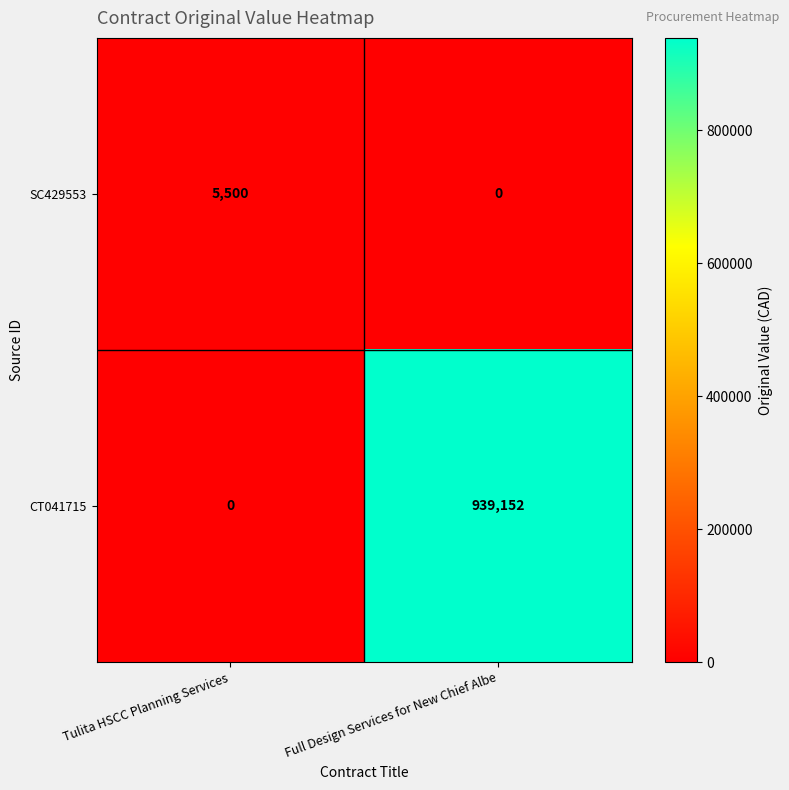

Reading left to right, list all the values displayed in this chart.

SC429553: 5500	0
CT041715: 0	939152